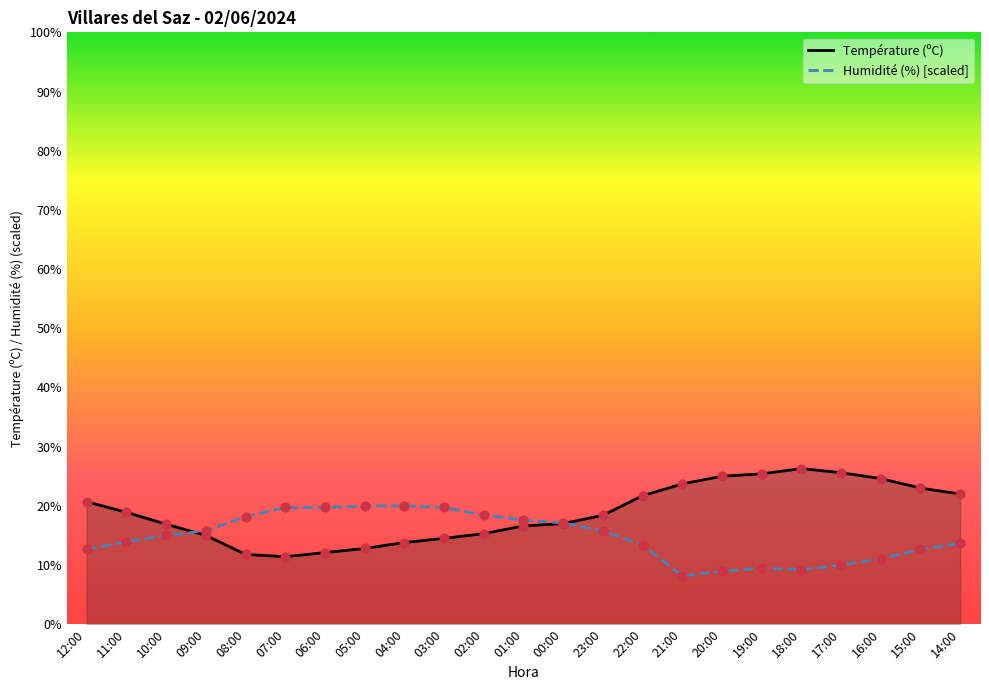

Is the value of Température (ºC) at 08:00 greater than the value of Humidité (%) [scaled] at 05:00?

No